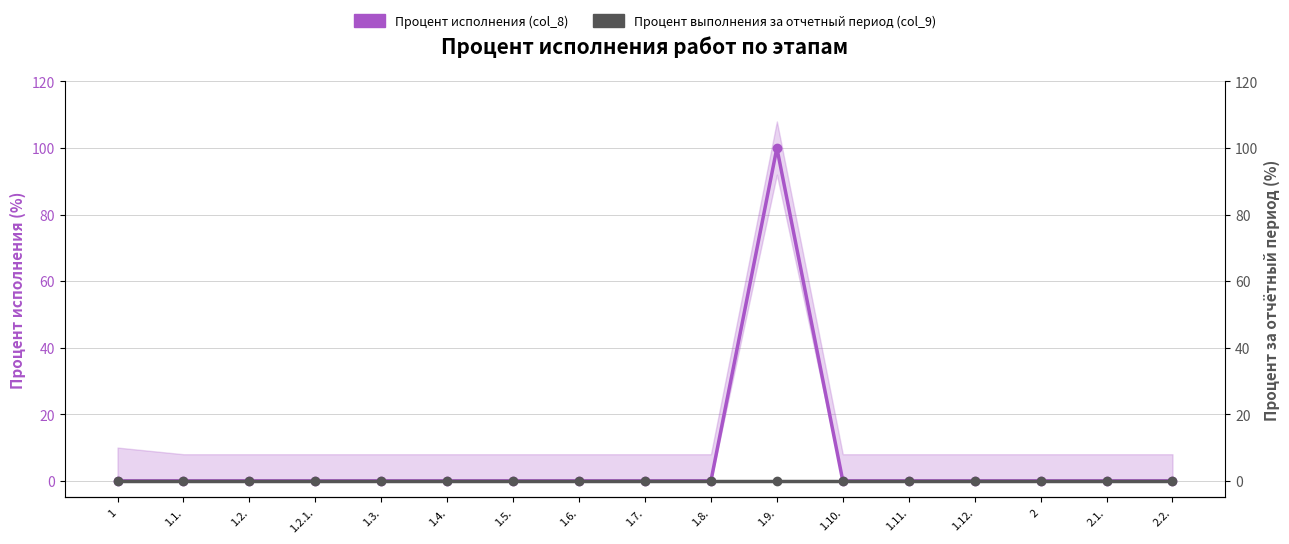

At 1.1., list the series in order from smallest to largest.

Процент исполнения (col_8), Процент выполнения за отчетный период (col_9)